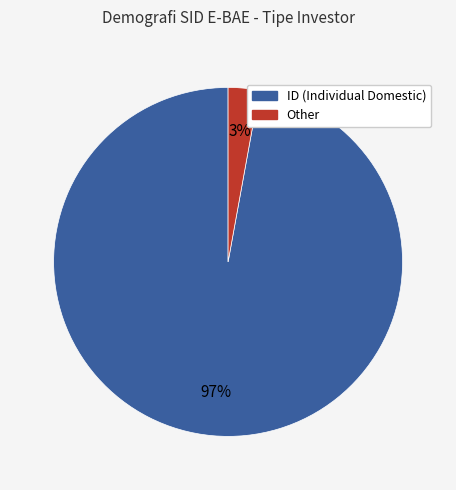

Is there a majority slice in this chart?

Yes